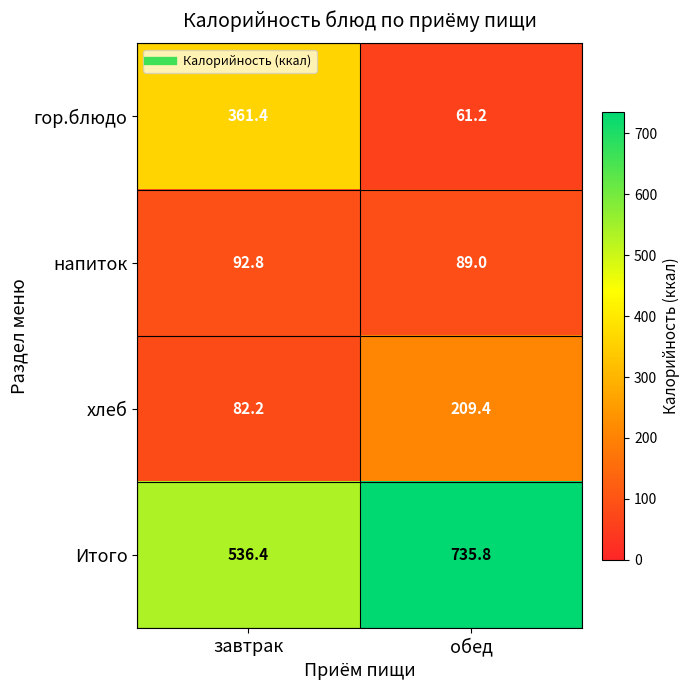

At which category is the sum across all series the highest?

обед